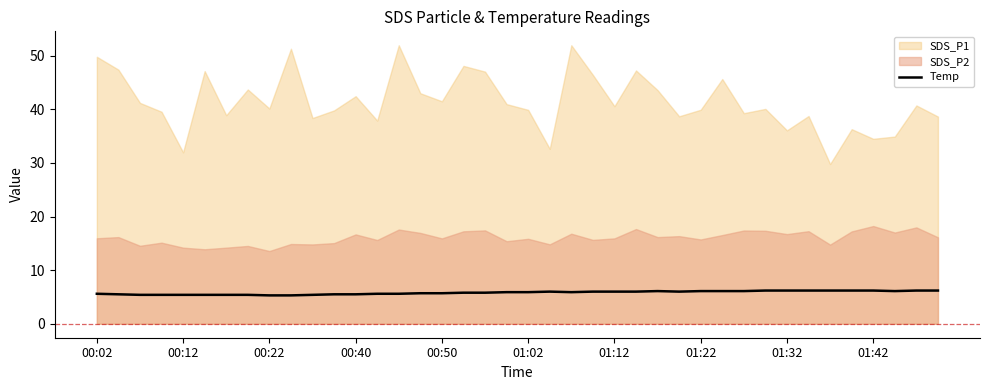

What is the highest value of the Temp series?

6.2